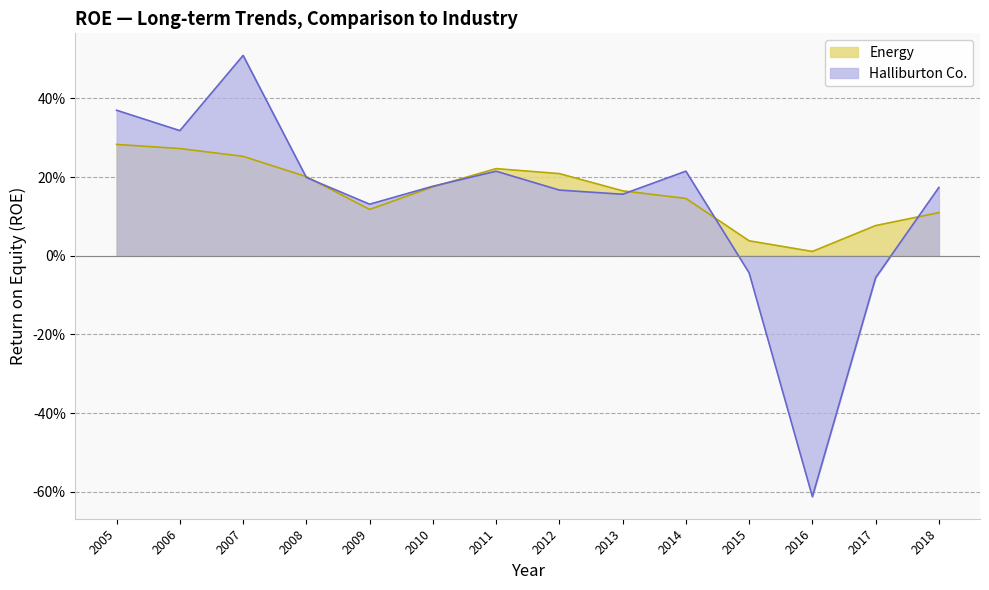

Which has a higher value, 2010 or 2008?

2008